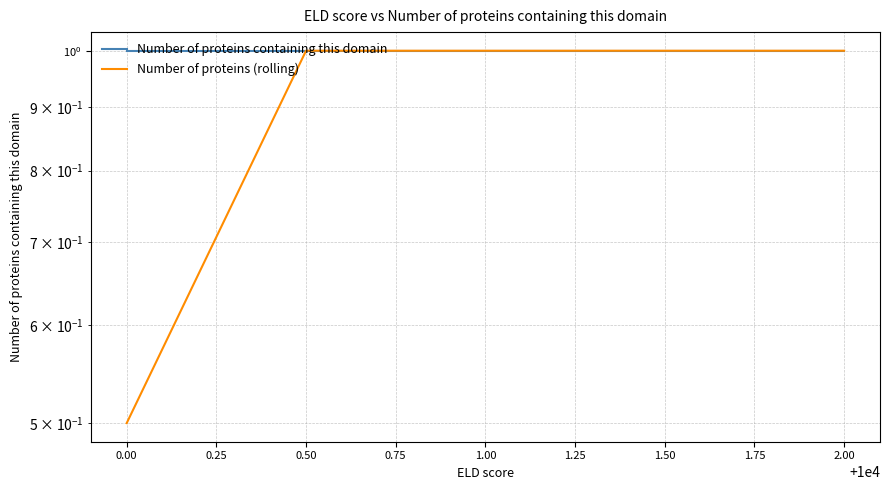

True or false: Number of proteins containing this domain has more than 1 interior local peaks.

False